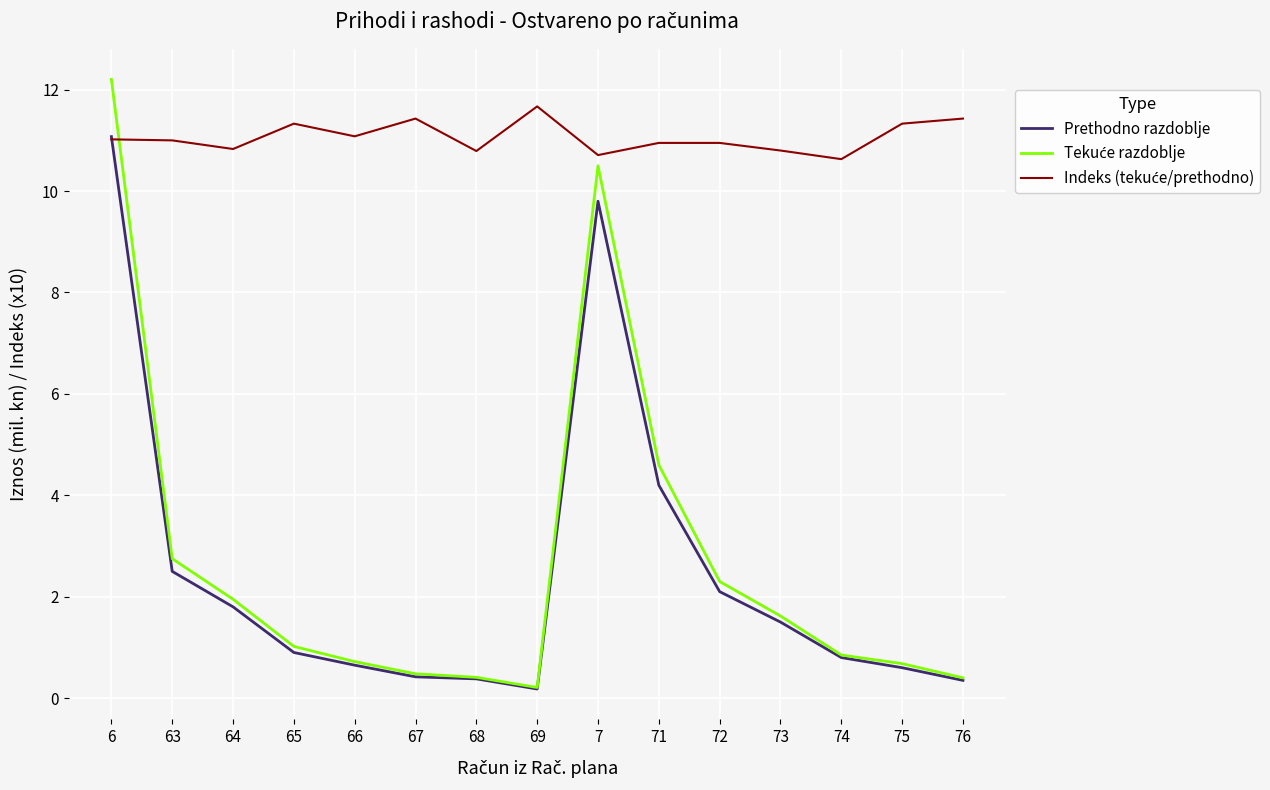

At which label does Prethodno razdoblje reach its peak?

6